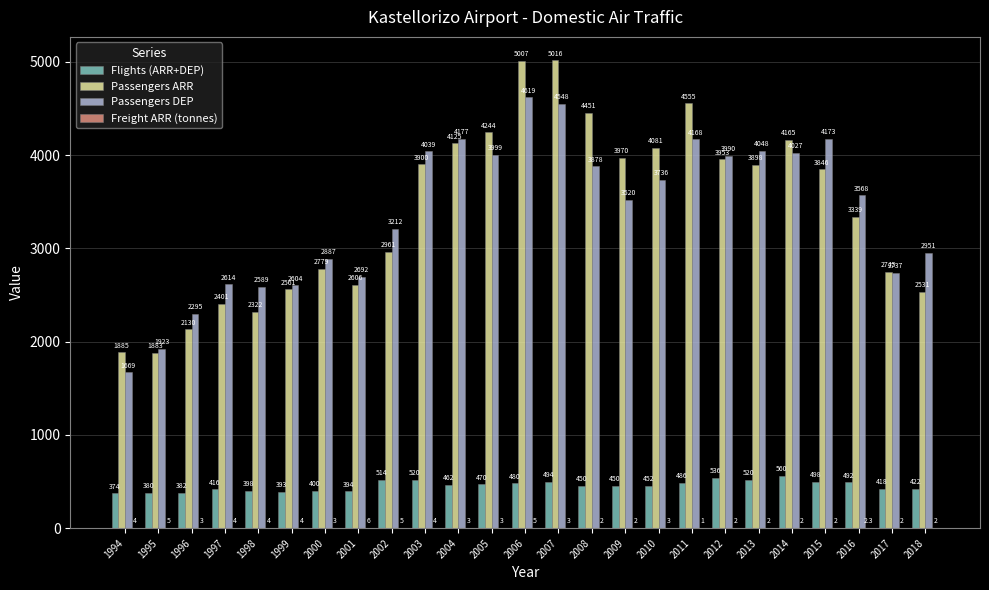

Is it true that Passengers ARR equals 828.3 at 2017?

False